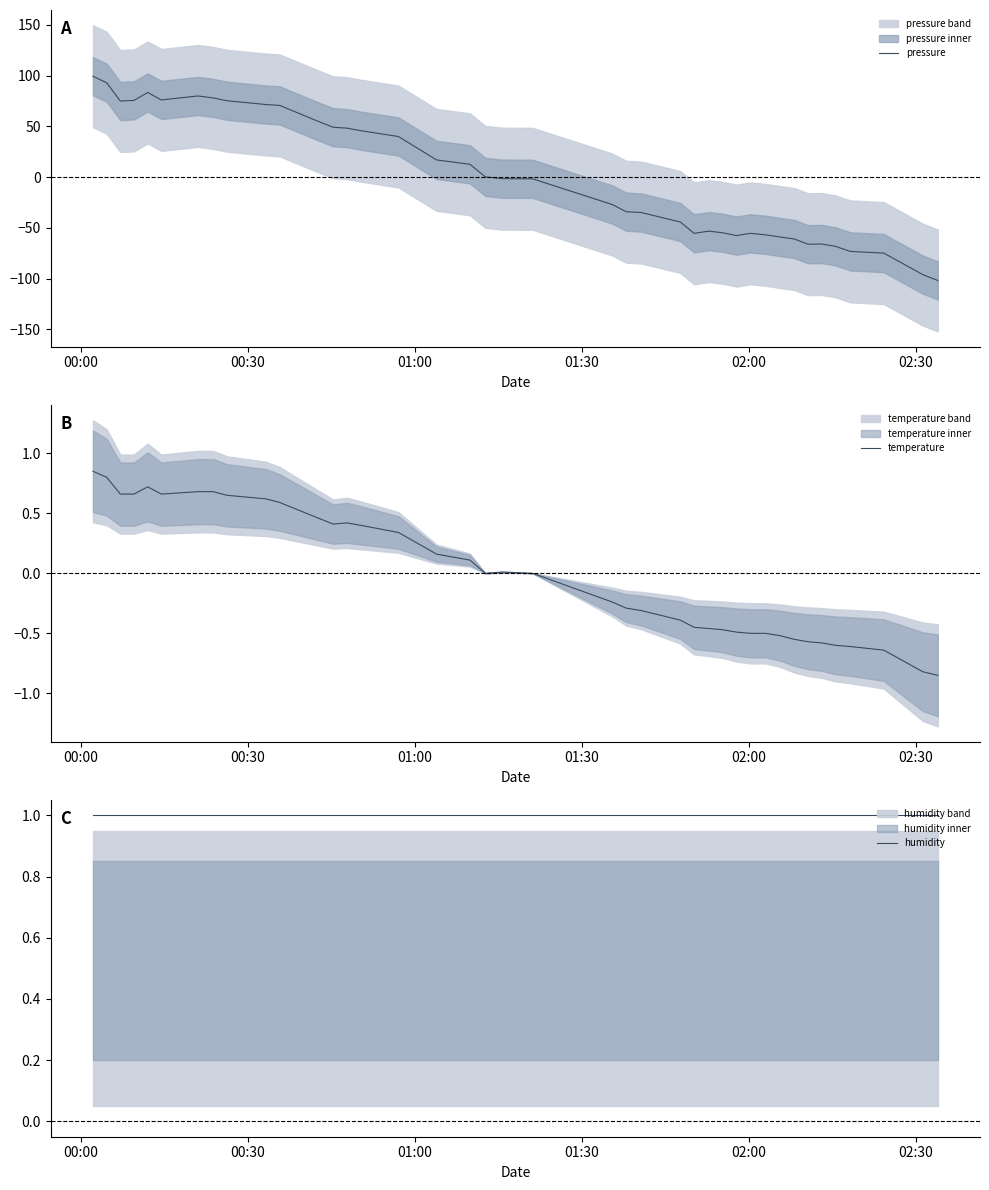

Which series has the largest total across all categories?

humidity